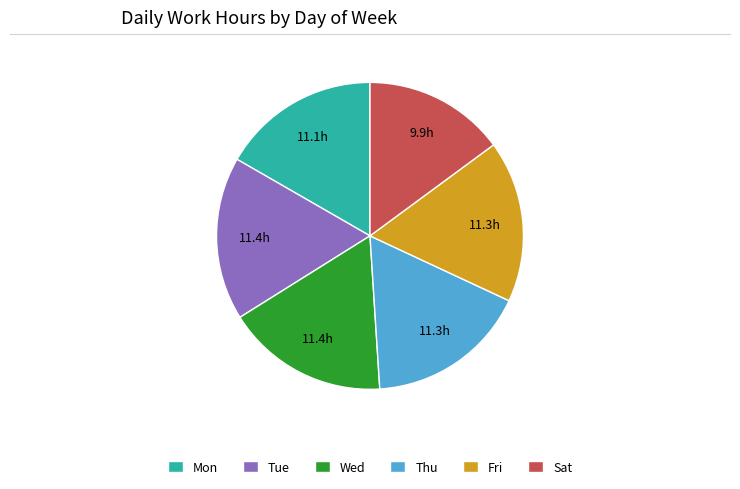

How many segments does this pie chart have?

6